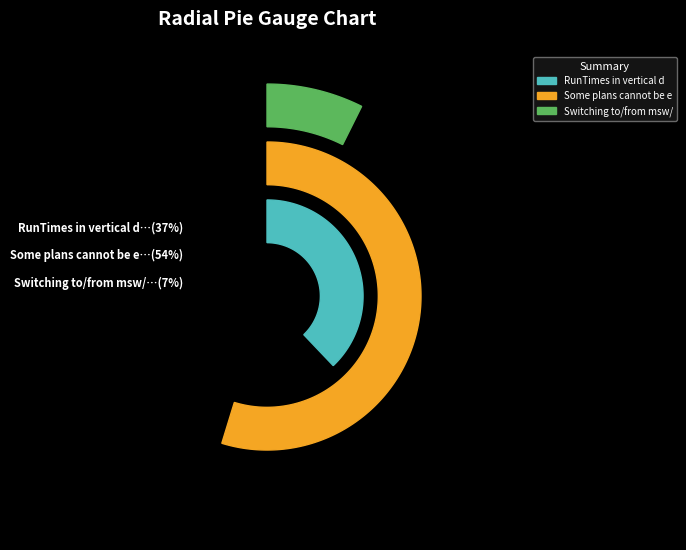

Combined, do RunTimes in vertical display are off and Some plans cannot be emailed account for over 50%?

Yes